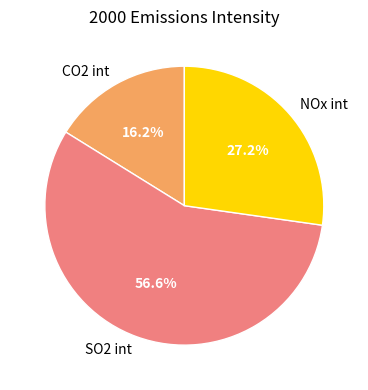

What is the largest slice in the pie chart?

SO2 int